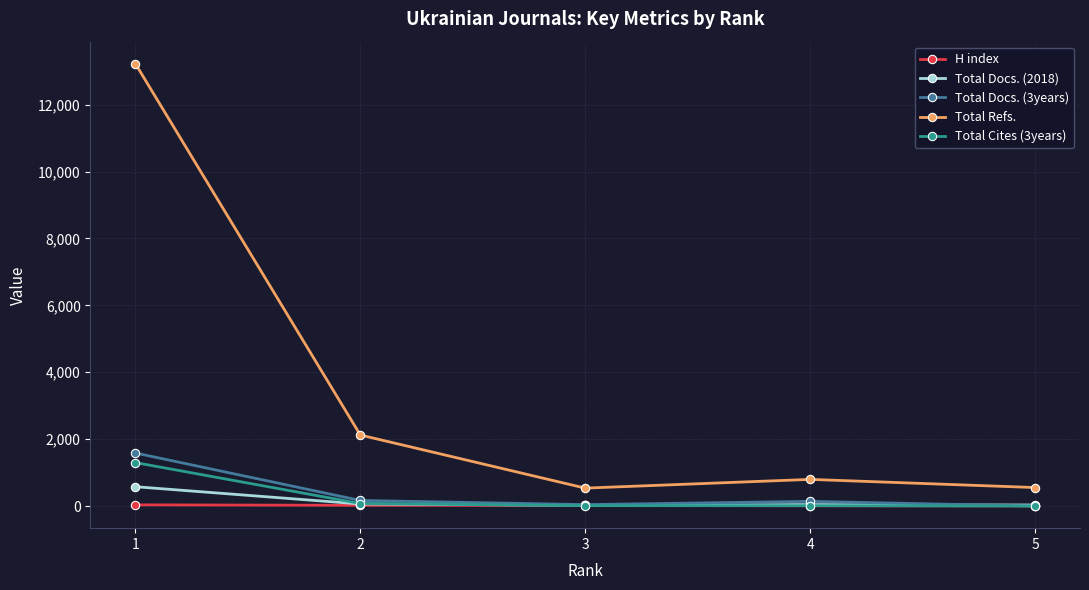

True or false: H index has more than 2 interior local peaks.

False